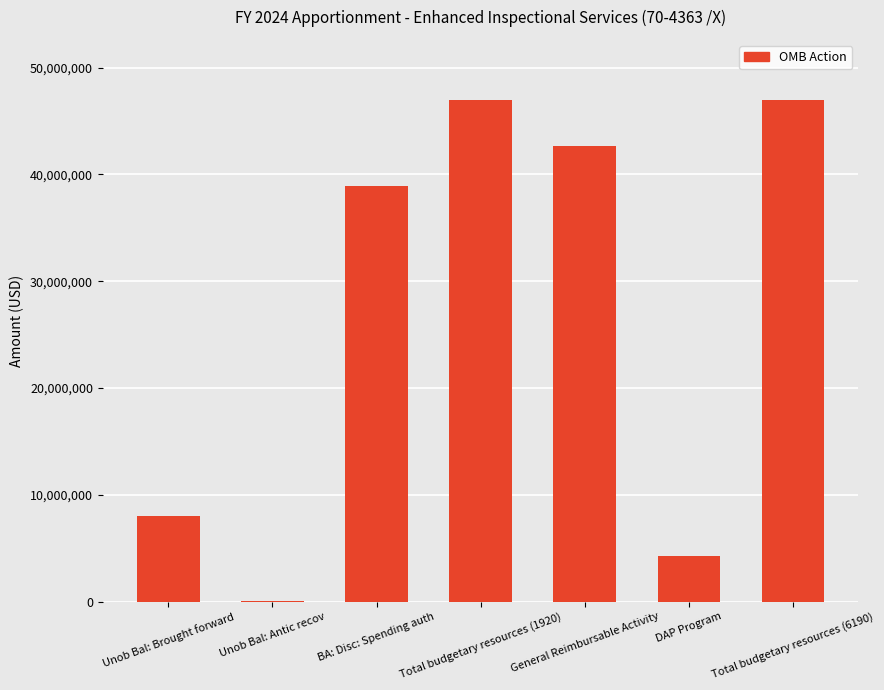

What is the sum of all values?

187834260